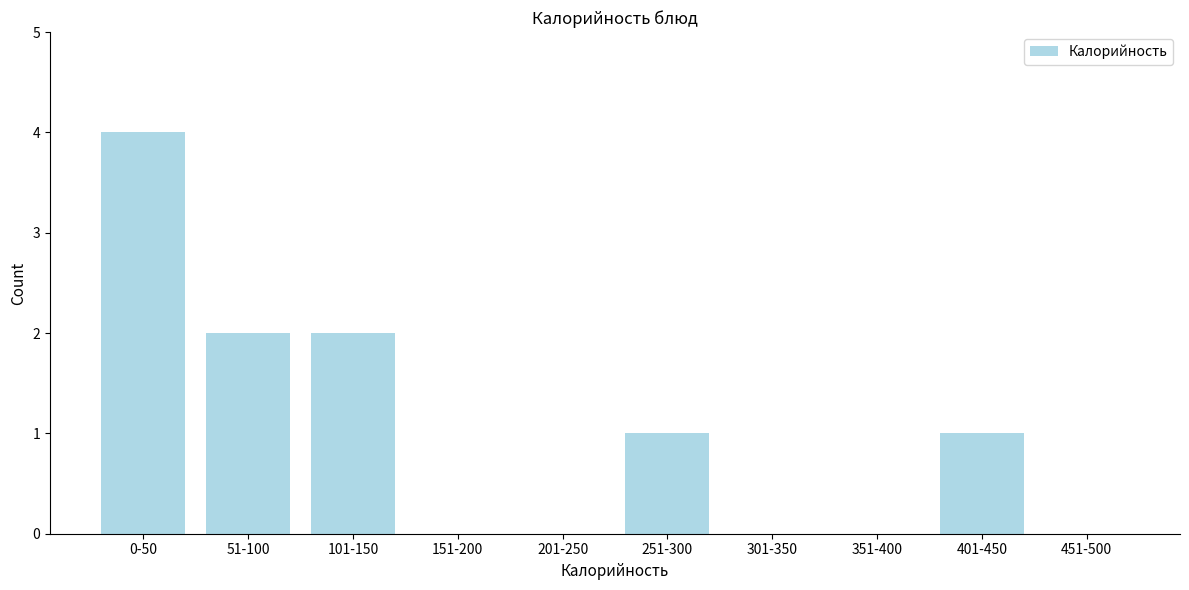

Reading right to left, transcribe all the data shown in this chart.

451-500=0	401-450=1	351-400=0	301-350=0	251-300=1	201-250=0	151-200=0	101-150=2	51-100=2	0-50=4